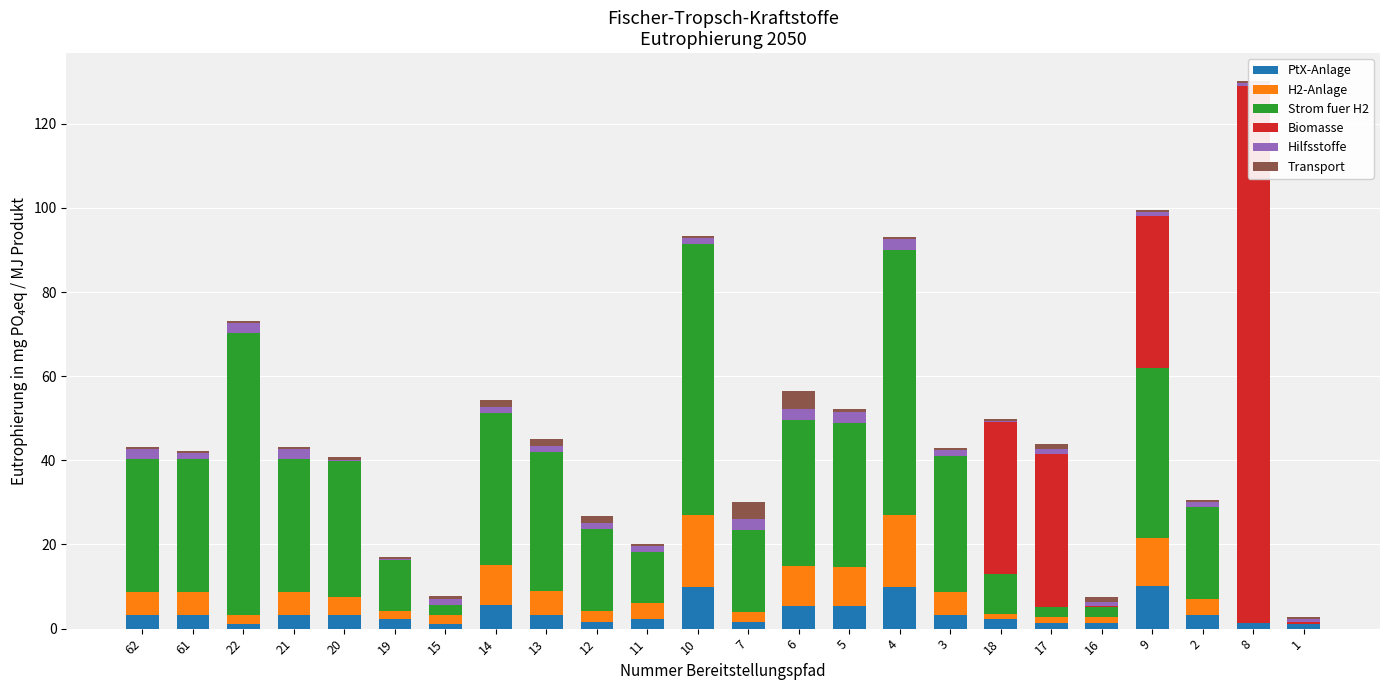

What is the total value across all series at 7?

30.1